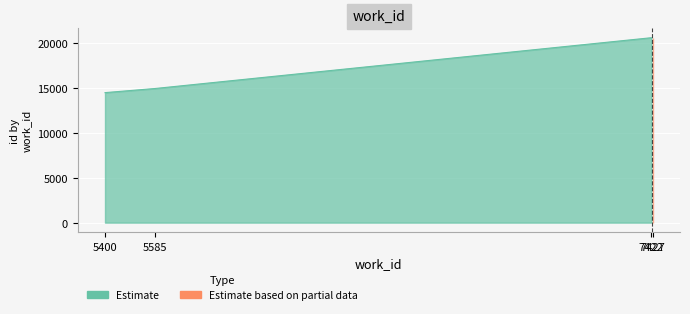

Rank the categories by value from highest to lowest.

7422, 5585, 5400